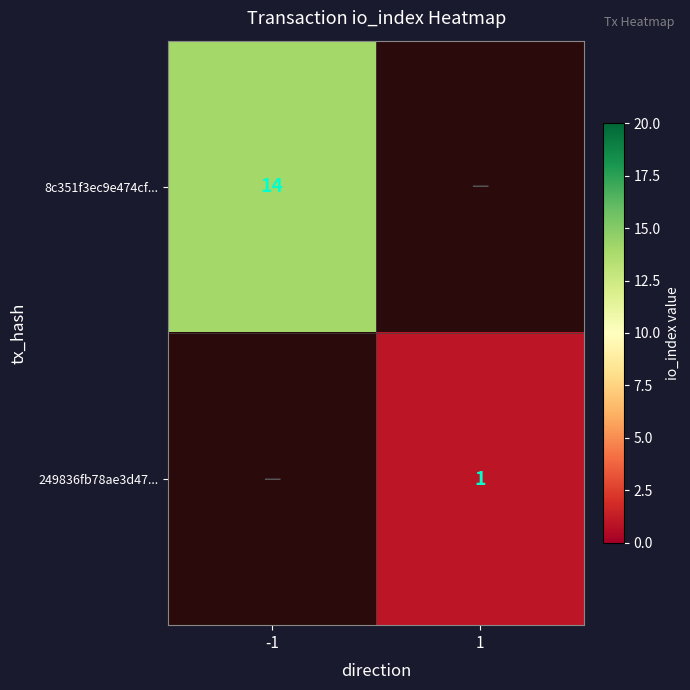

Which label corresponds to the smallest value in the chart?

1